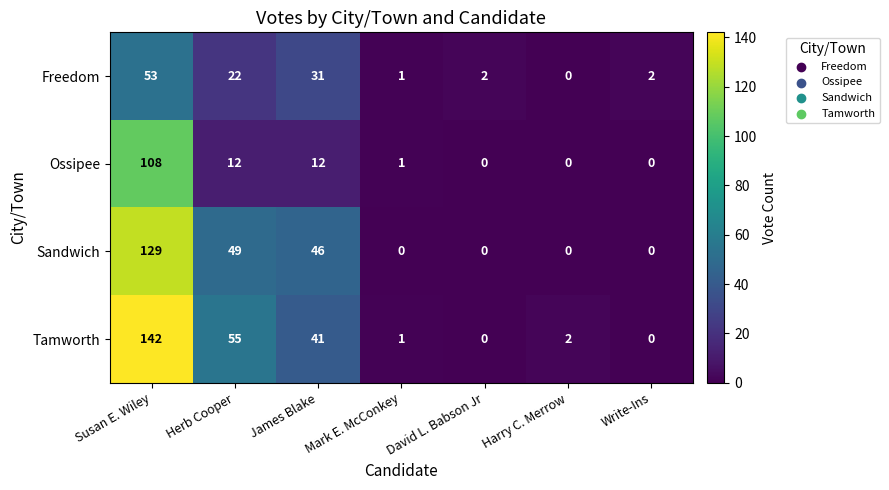

Which label corresponds to the largest value in the chart?

Susan E. Wiley